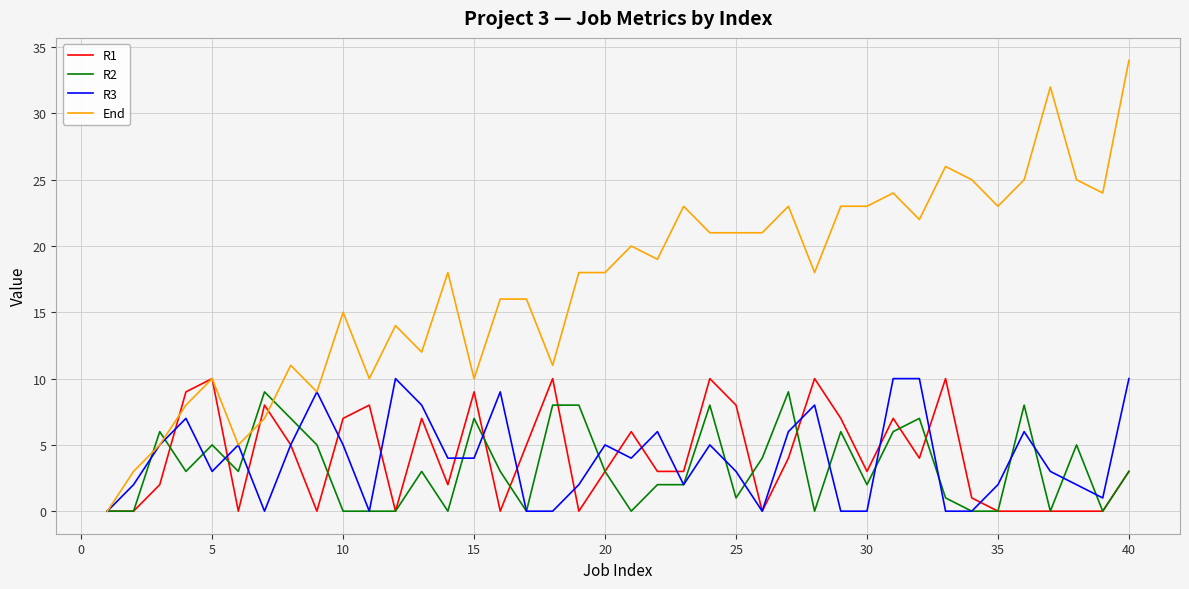

Reading left to right, list all the values displayed in this chart.

R1: 0	0	2	9	10	0	8	5	0	7	8	0	7	2	9	0	5	10	0	3	6	3	3	10	8	0	4	10	7	3	7	4	10	1	0	0	0	0	0	3
R2: 0	0	6	3	5	3	9	7	5	0	0	0	3	0	7	3	0	8	8	3	0	2	2	8	1	4	9	0	6	2	6	7	1	0	0	8	0	5	0	3
R3: 0	2	5	7	3	5	0	5	9	5	0	10	8	4	4	9	0	0	2	5	4	6	2	5	3	0	6	8	0	0	10	10	0	0	2	6	3	2	1	10
End: 0	3	5	8	10	5	7	11	9	15	10	14	12	18	10	16	16	11	18	18	20	19	23	21	21	21	23	18	23	23	24	22	26	25	23	25	32	25	24	34